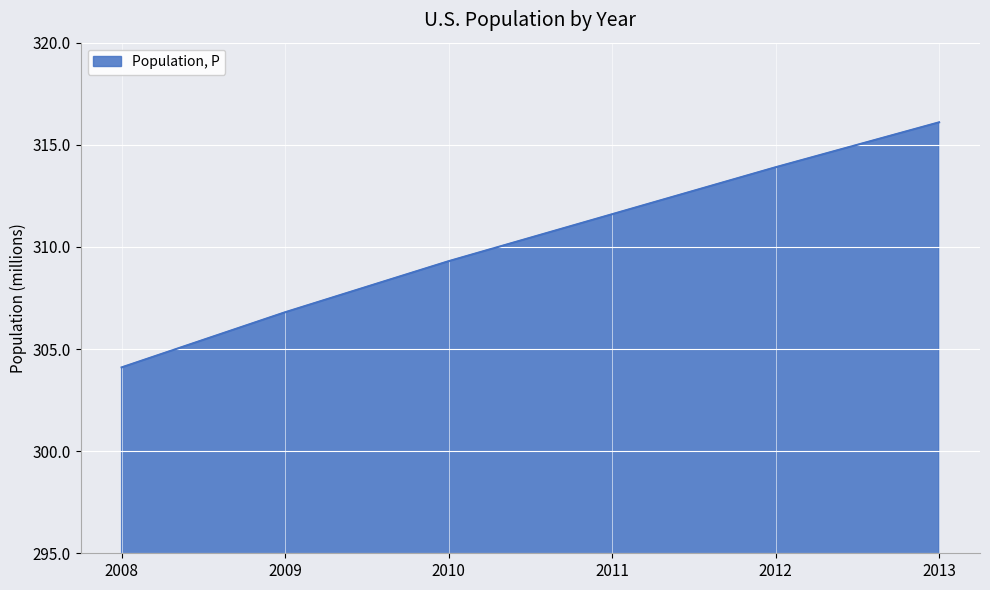

At which label is the value closest to 310?

2010